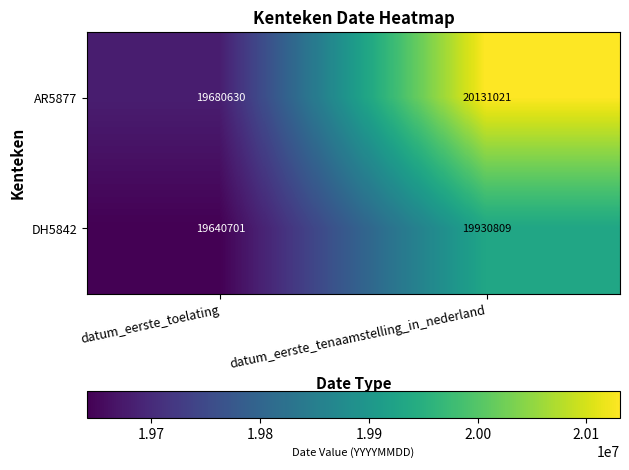

Is it true that DH5842 equals 19640701 at datum_eerste_toelating?

True